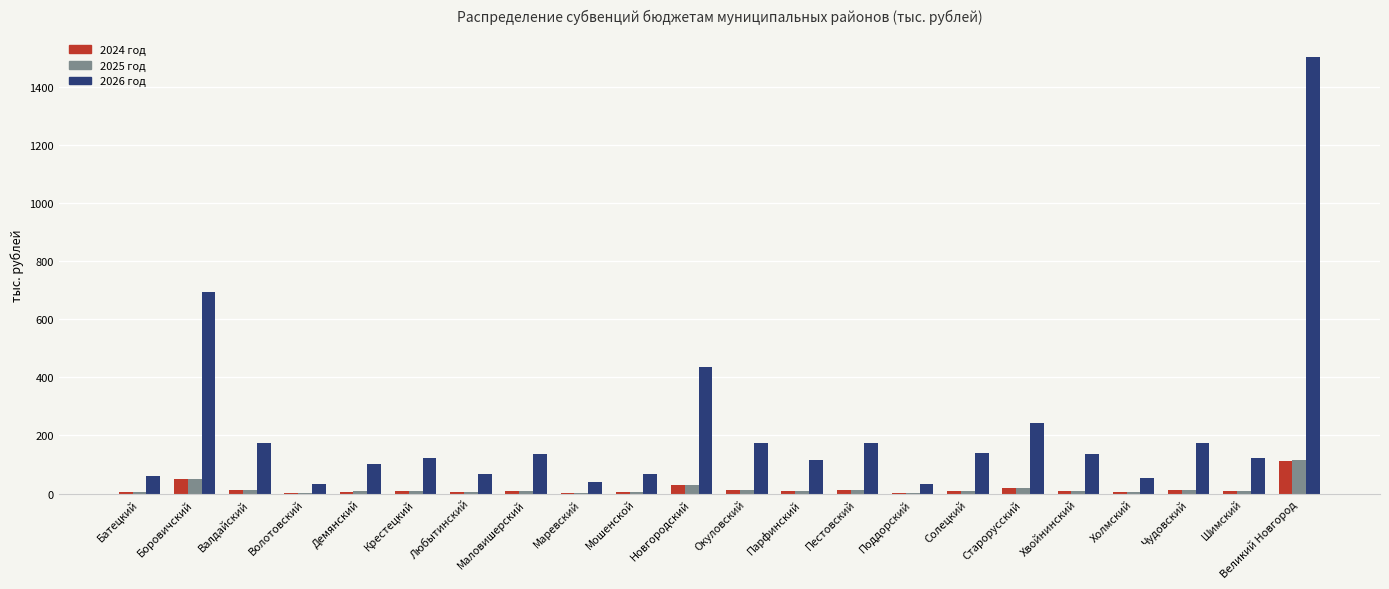

Which series has the largest total across all categories?

2026 год